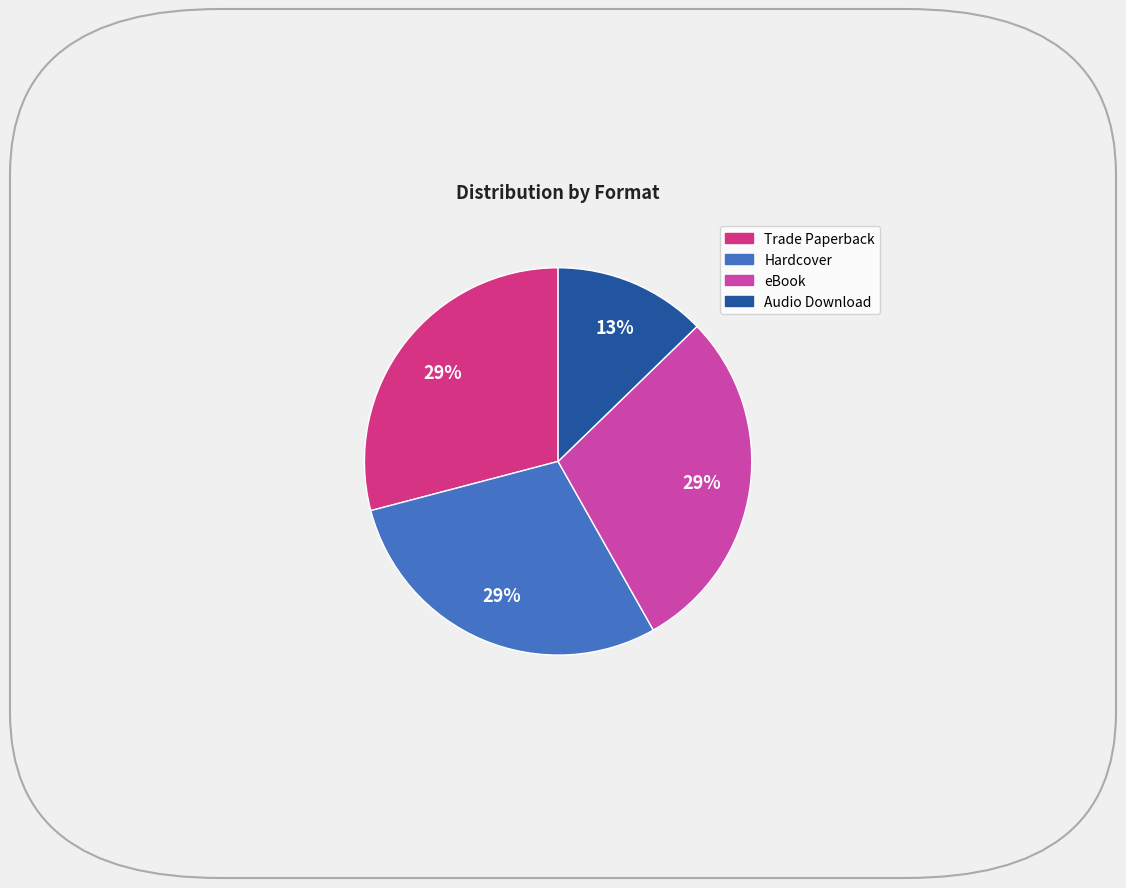

What percentage is the Audio Download slice, to the nearest percent?

13%